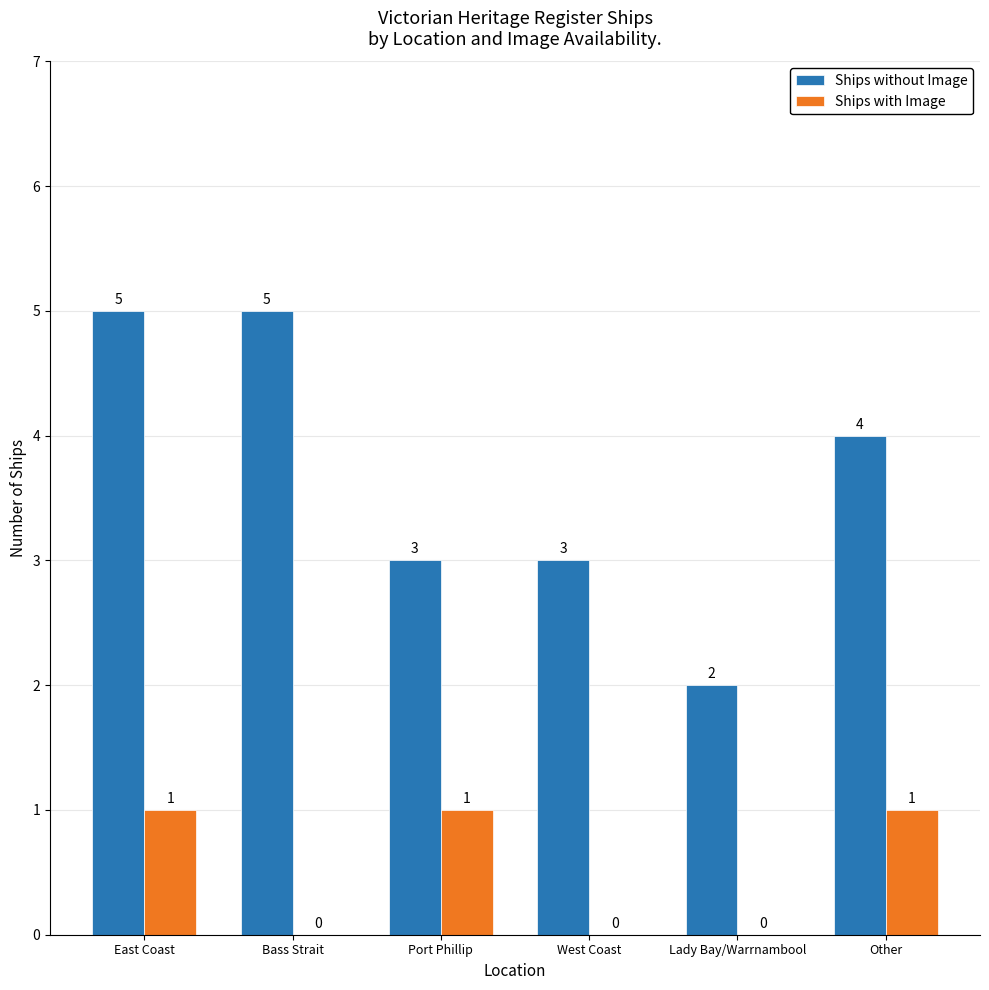

Are the bars horizontal?

No